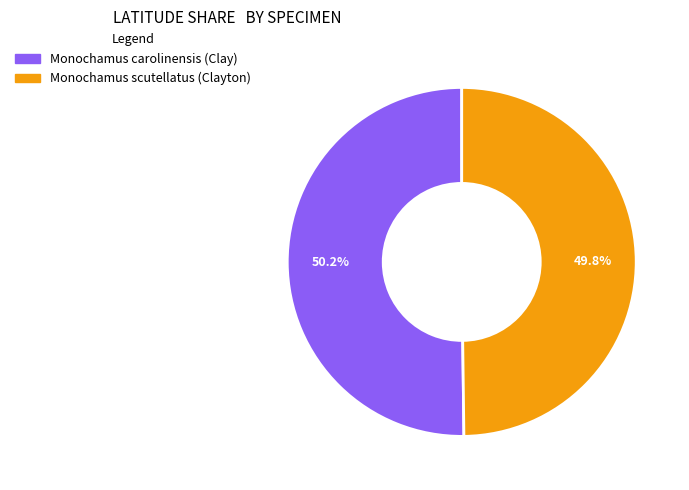

Is there a majority slice in this chart?

Yes